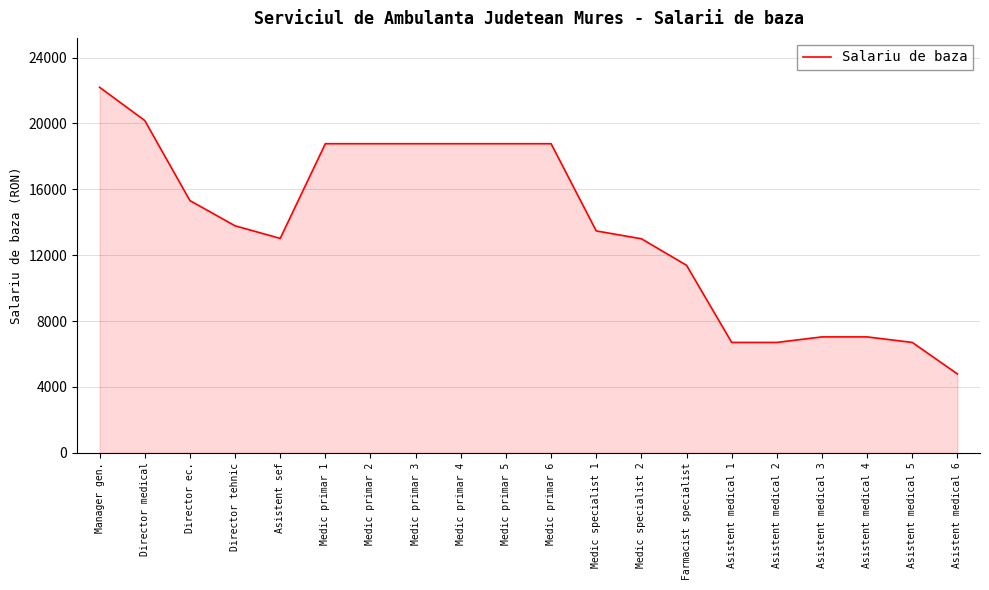

What value does the data have at Asistent medical 6, to the nearest 100?

4800